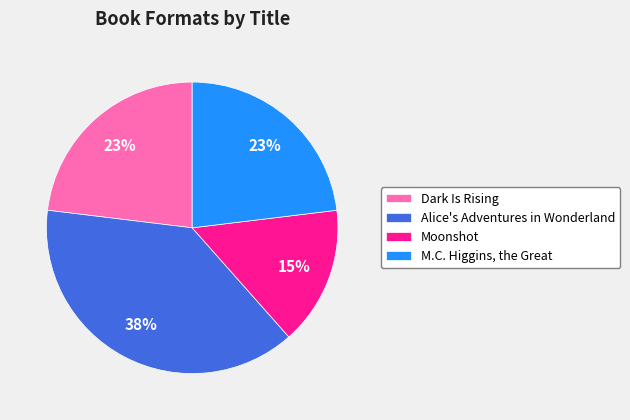

How many segments does this pie chart have?

4